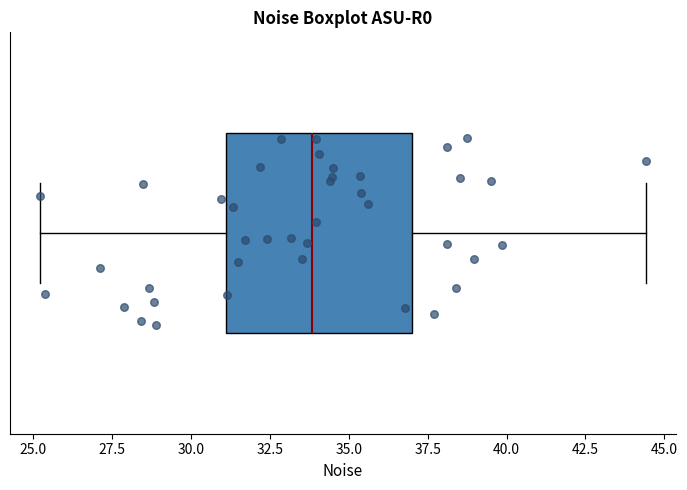

Where does the right whisker of the box end on the x-axis? The values are not printed on the chart, so give them approximately, as read against the axis.

44.5